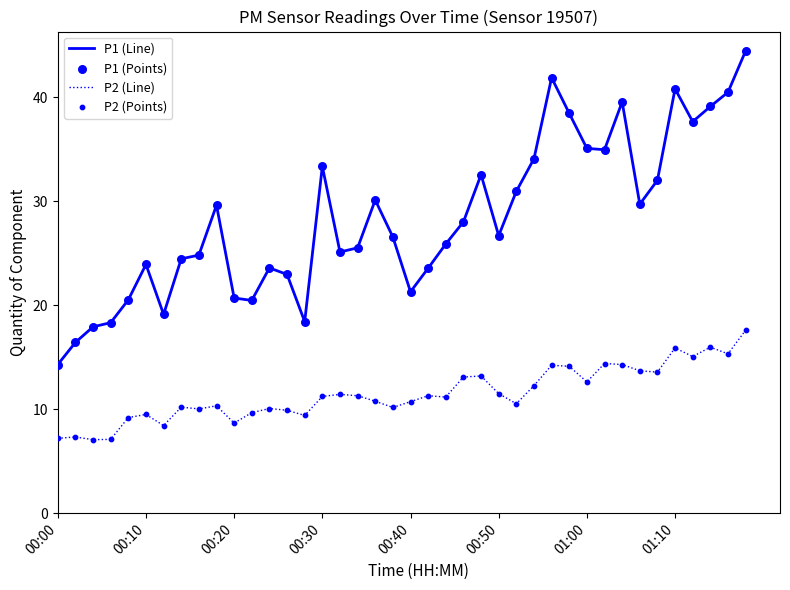

Which series has the largest total across all categories?

P1 (Line)